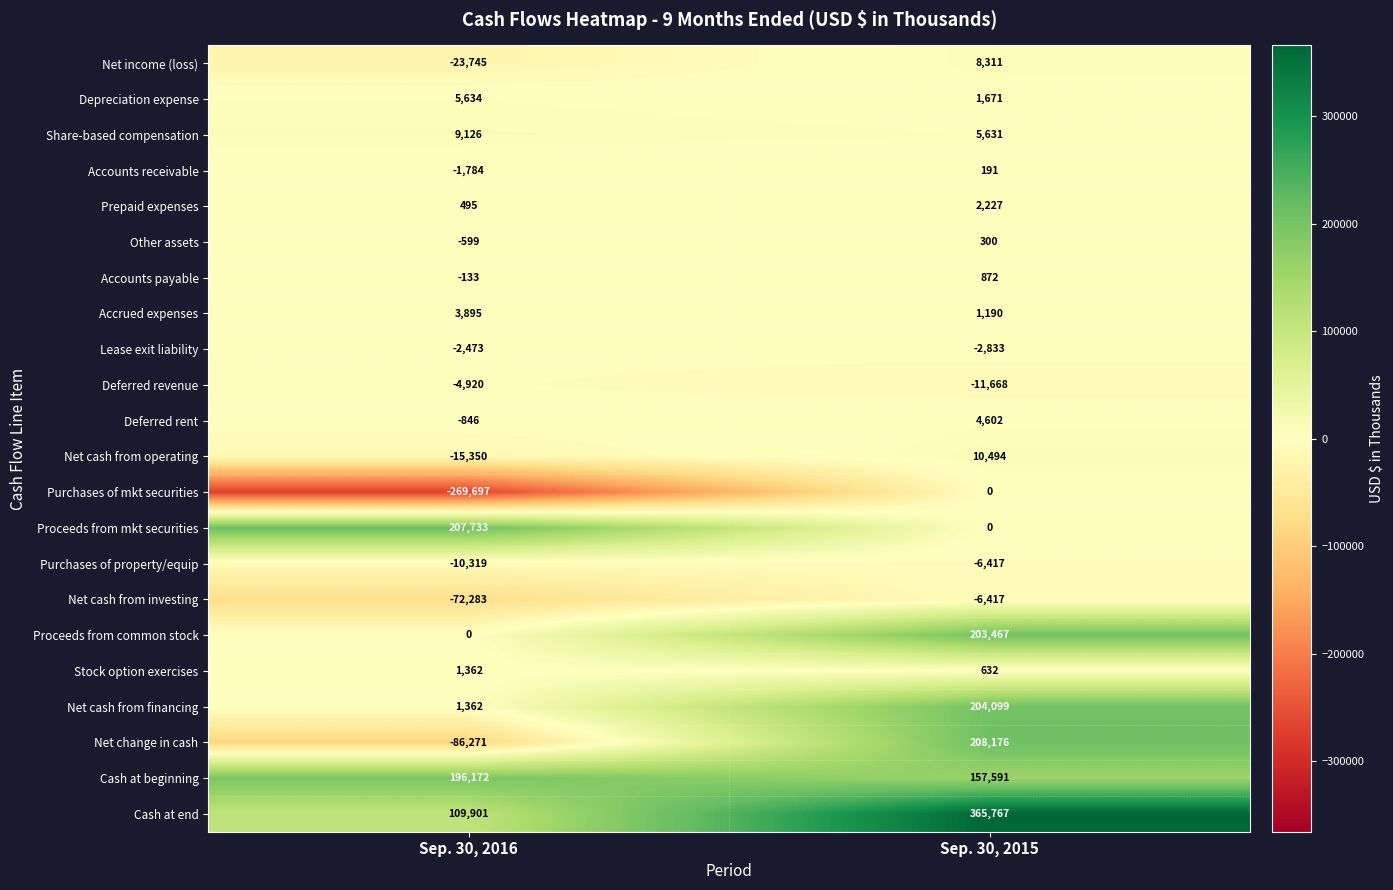

What is the maximum value for Net income (loss)?

8311